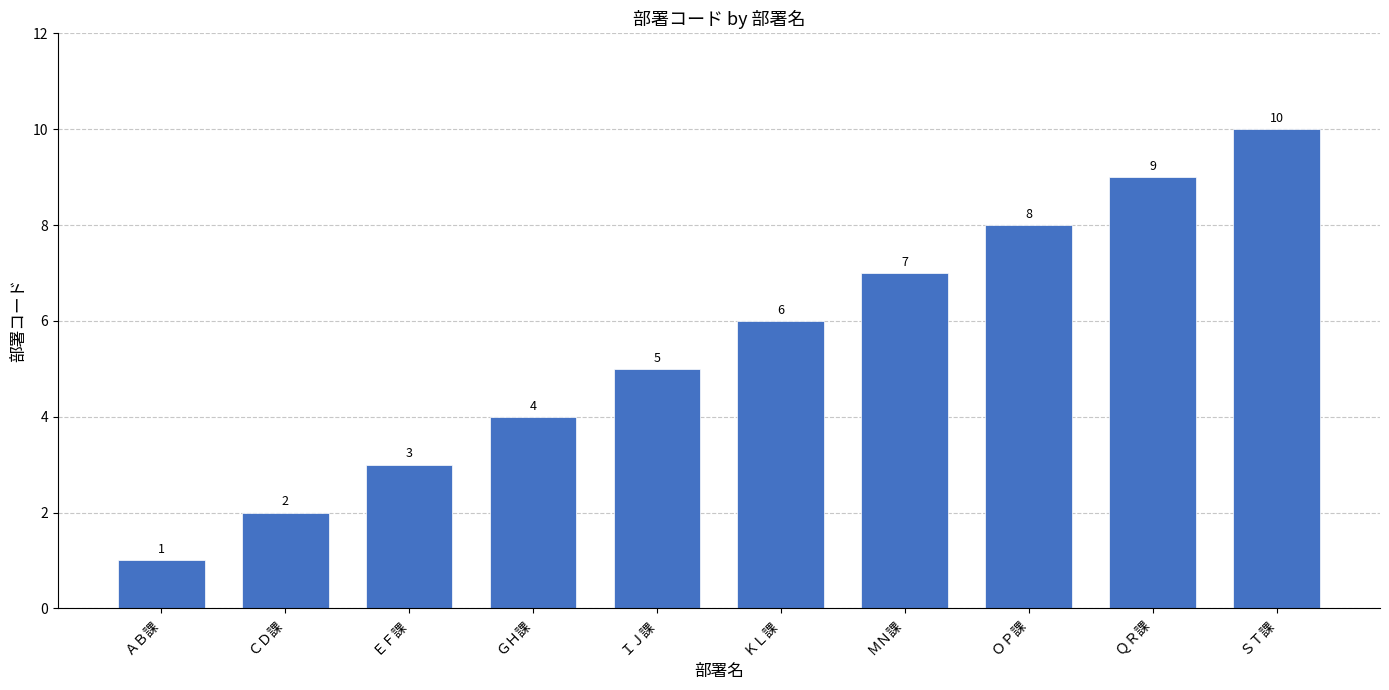

What is the value of the 9th bar from the left?

9